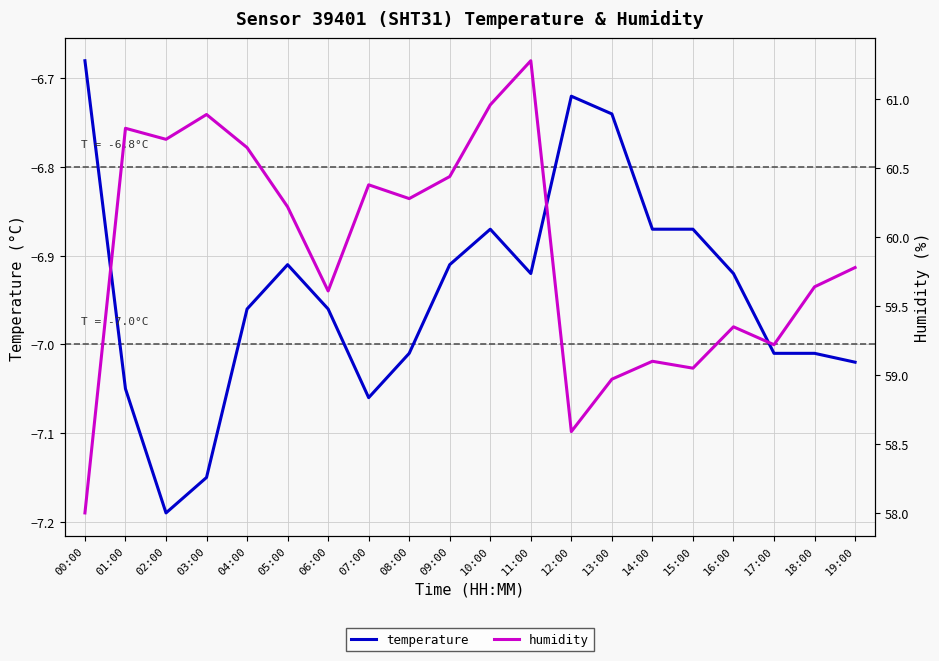

What is the difference between the second highest and minimum values in the temperature series?

0.5